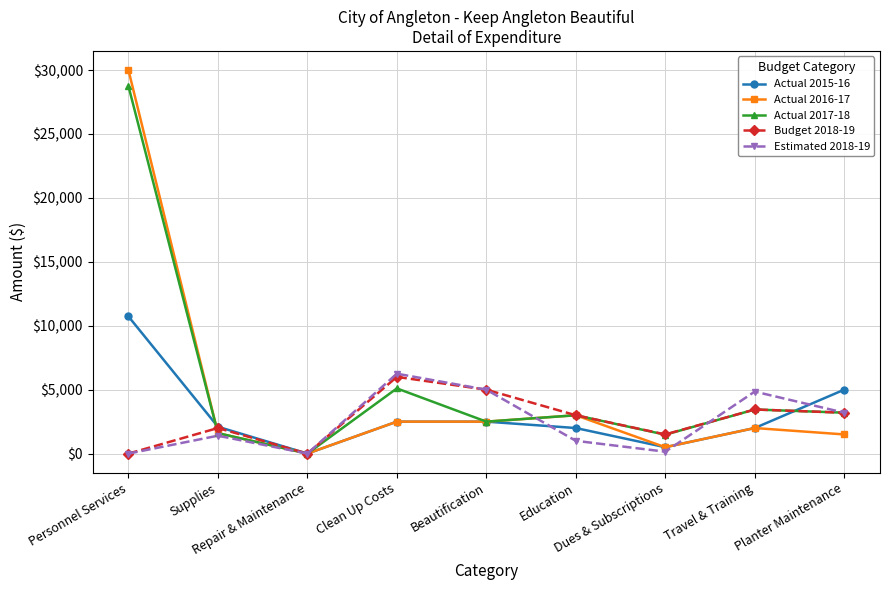

What is the total value across all series at Education?

12000